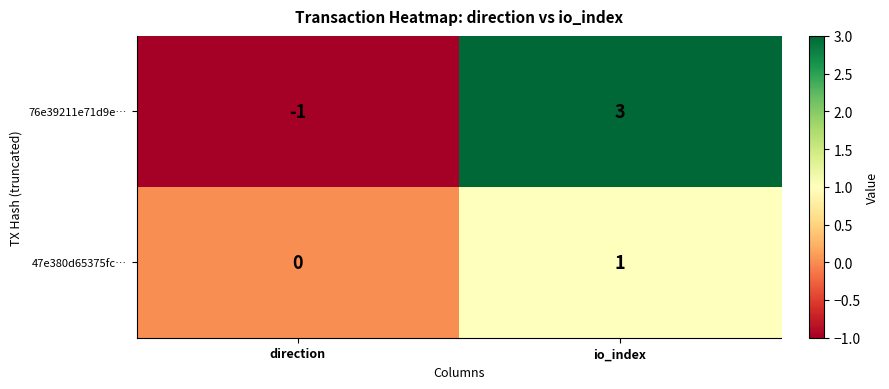

Reading left to right, what are all the values shown in this chart?

76e39211e71d9e…: direction=-1	io_index=3
47e380d65375fc…: direction=0	io_index=1